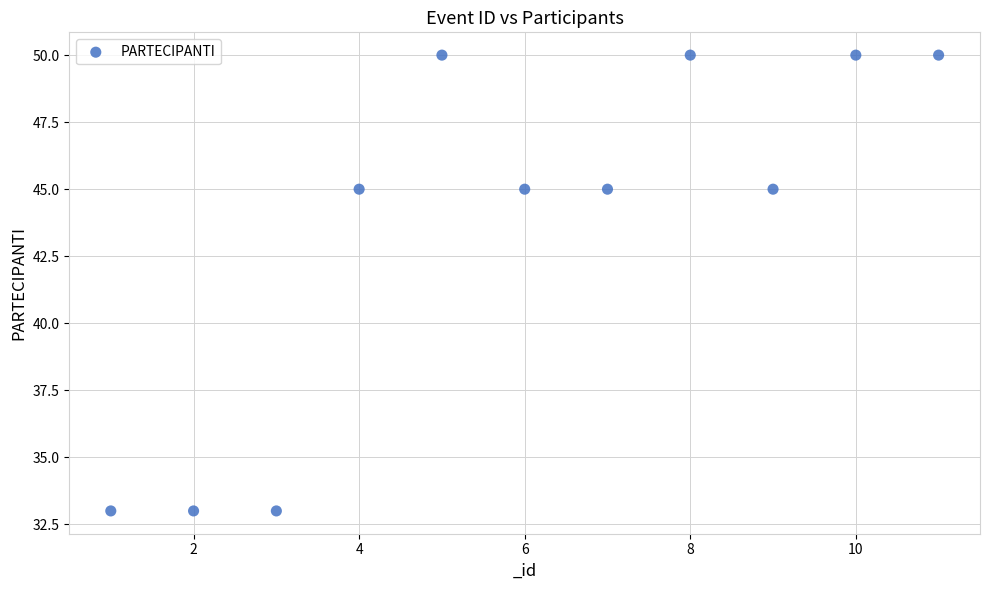

What is the range of X values (max minus min)?

10